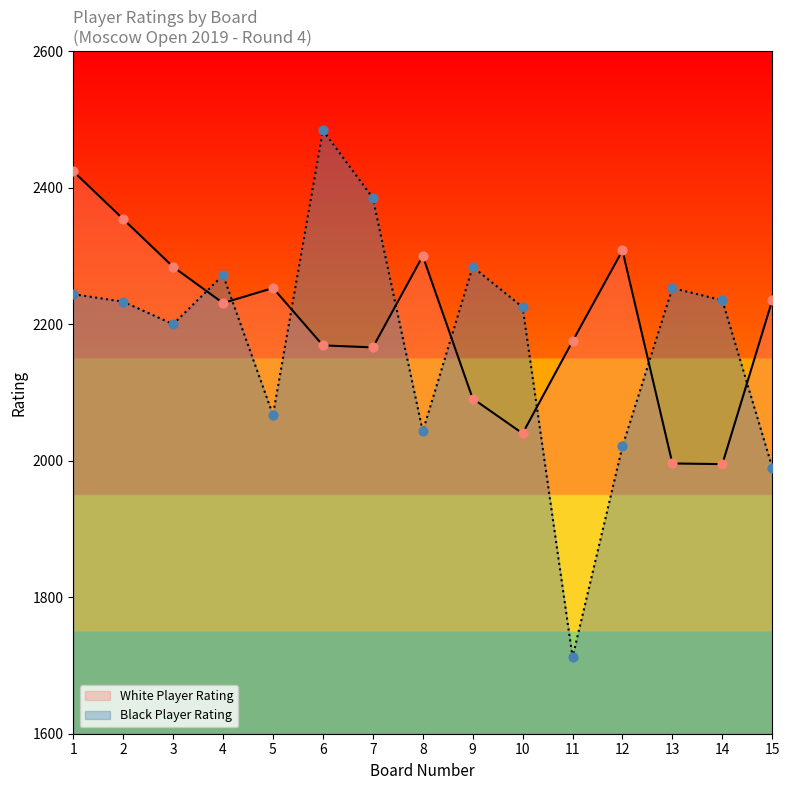

What is the total value across all series at 3?

4484